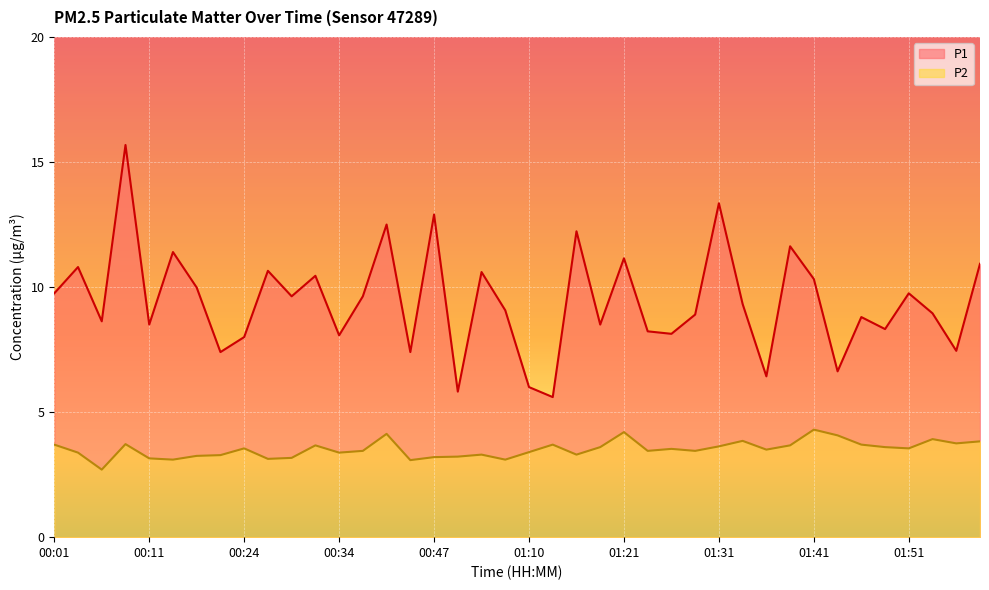

How many lines are shown in the chart?

2